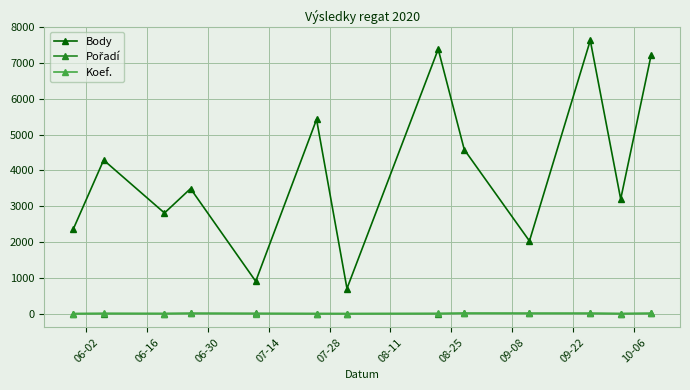

In Body, how many points are higher than both neighbors (excluding endpoints)?

5